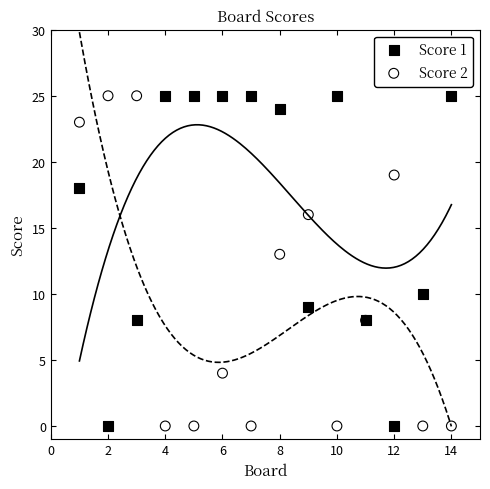

What is the X range (max minus min) for the scatter plot?

13